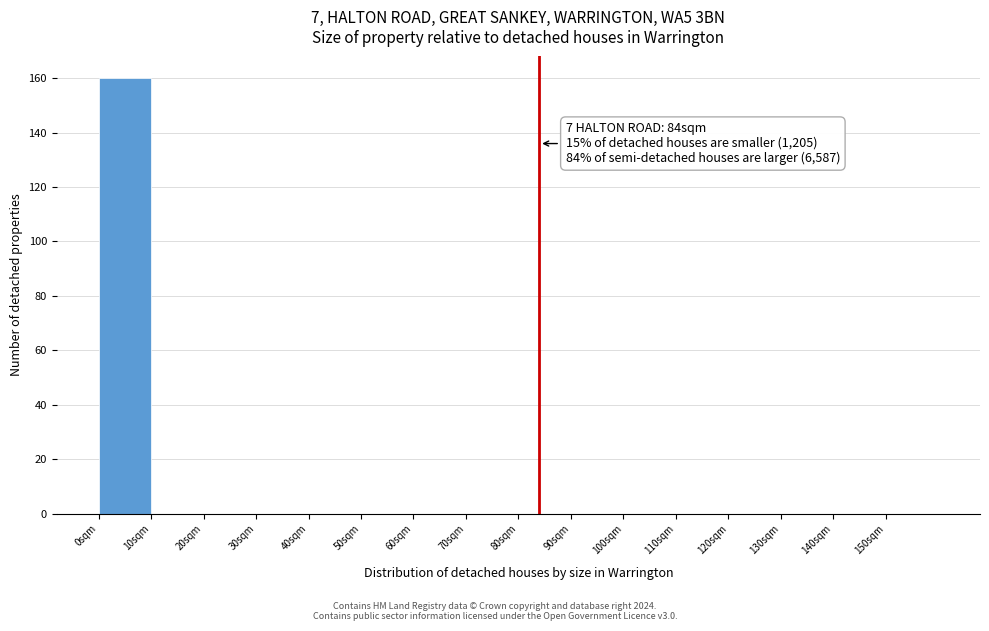

Over which range of the x-axis is the bar tallest?

0 to 10